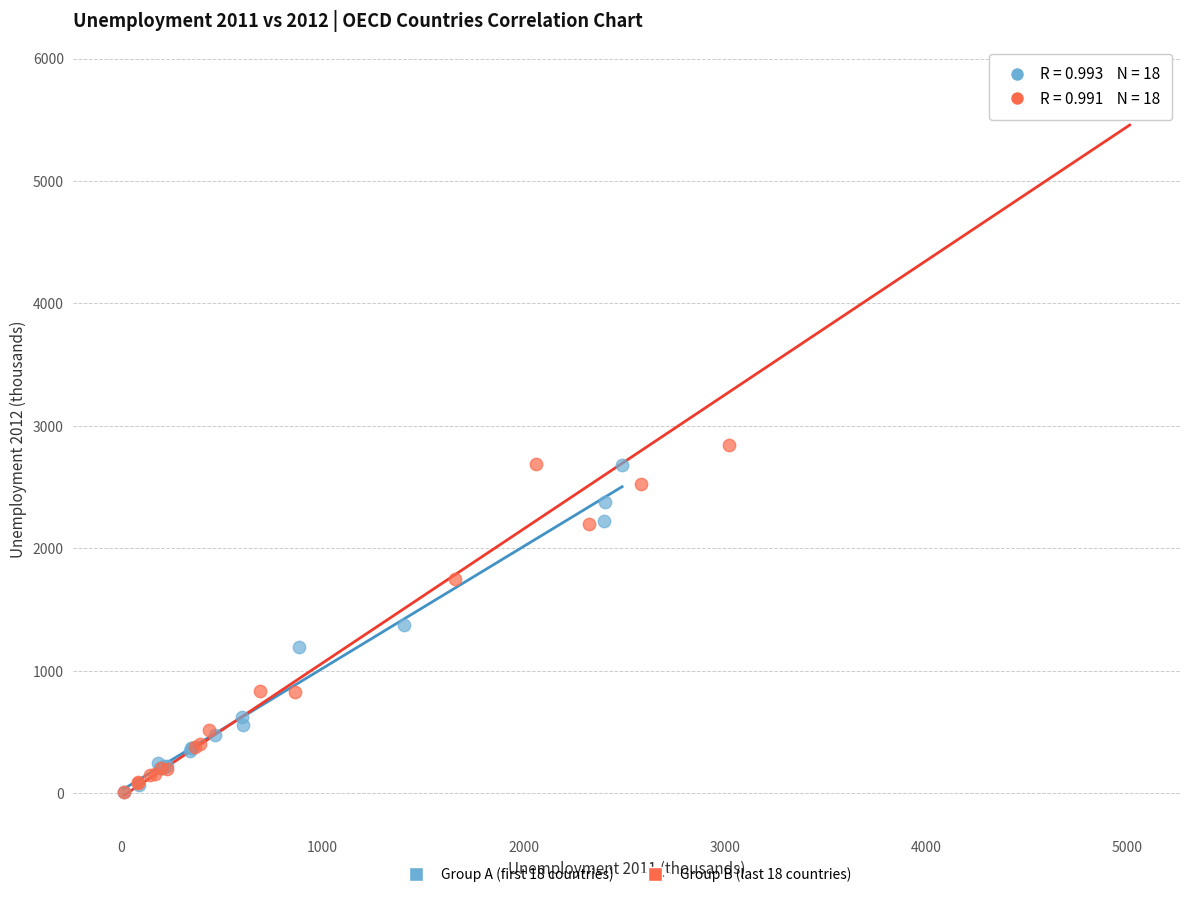

Which series has the widest spread of Y values?

Group B (last 18 countries)